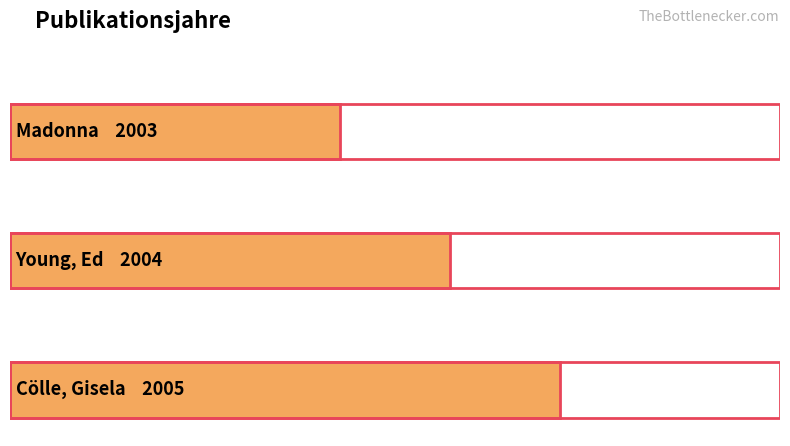

What is the maximum value shown in the chart?

2005